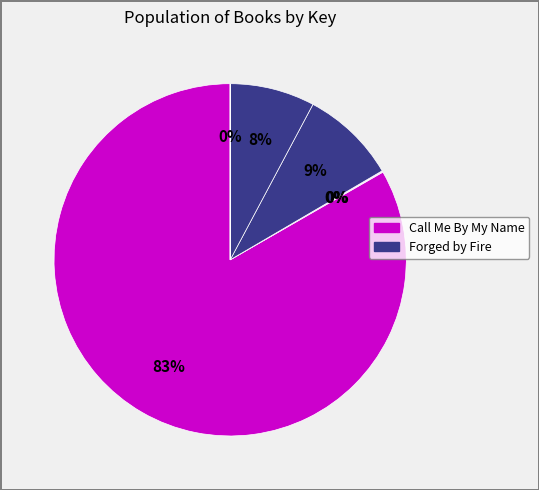

Is there any slice that represents more than half of the pie?

Yes